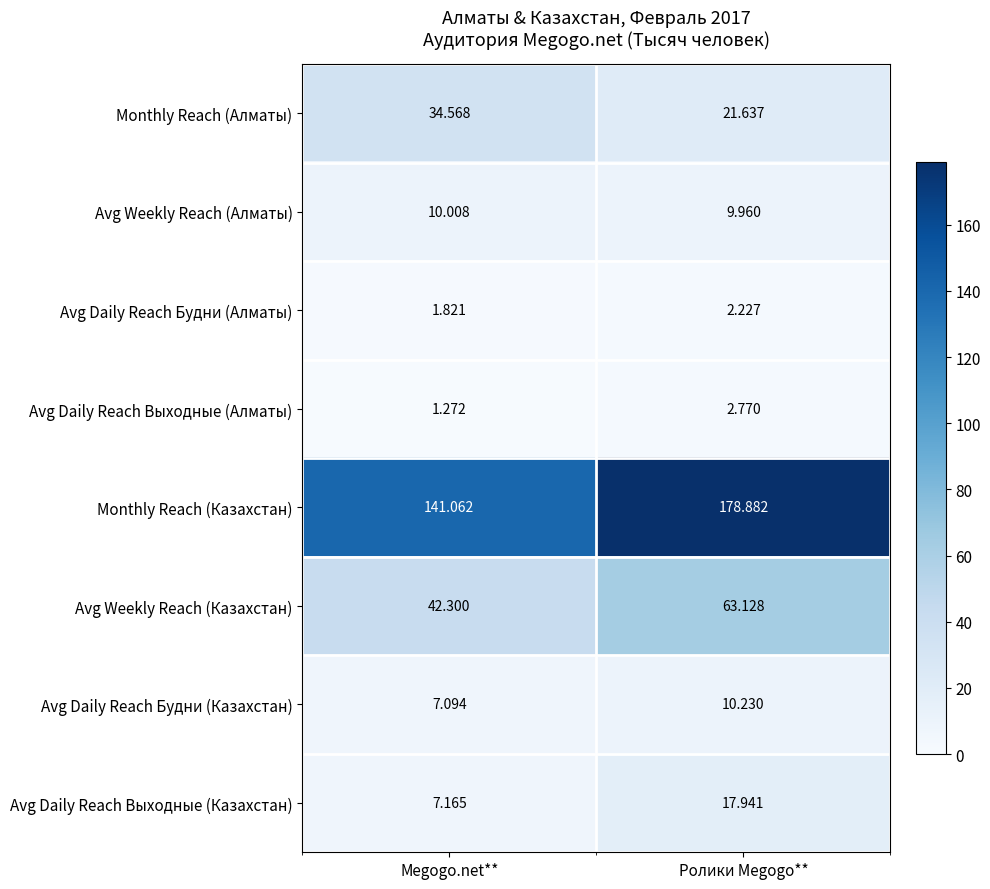

At Megogo.net**, list the series in order from smallest to largest.

Avg Daily Reach Выходные (Алматы), Avg Daily Reach Будни (Алматы), Avg Daily Reach Будни (Казахстан), Avg Daily Reach Выходные (Казахстан), Avg Weekly Reach (Алматы), Monthly Reach (Алматы), Avg Weekly Reach (Казахстан), Monthly Reach (Казахстан)